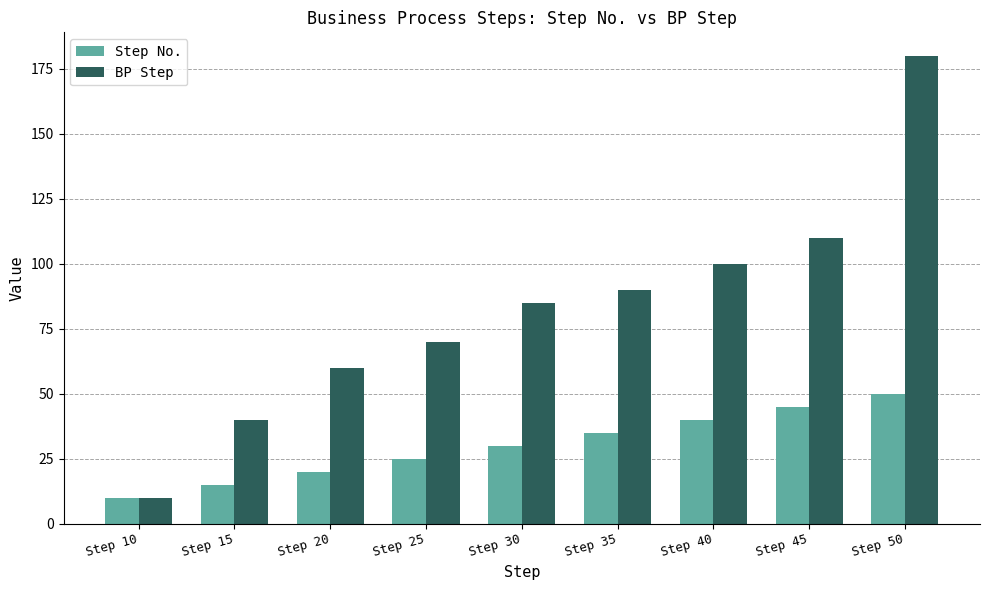

Reading left to right, transcribe all the data shown in this chart.

Step No.: Step 10=10	Step 15=15	Step 20=20	Step 25=25	Step 30=30	Step 35=35	Step 40=40	Step 45=45	Step 50=50
BP Step: Step 10=10	Step 15=40	Step 20=60	Step 25=70	Step 30=85	Step 35=90	Step 40=100	Step 45=110	Step 50=180